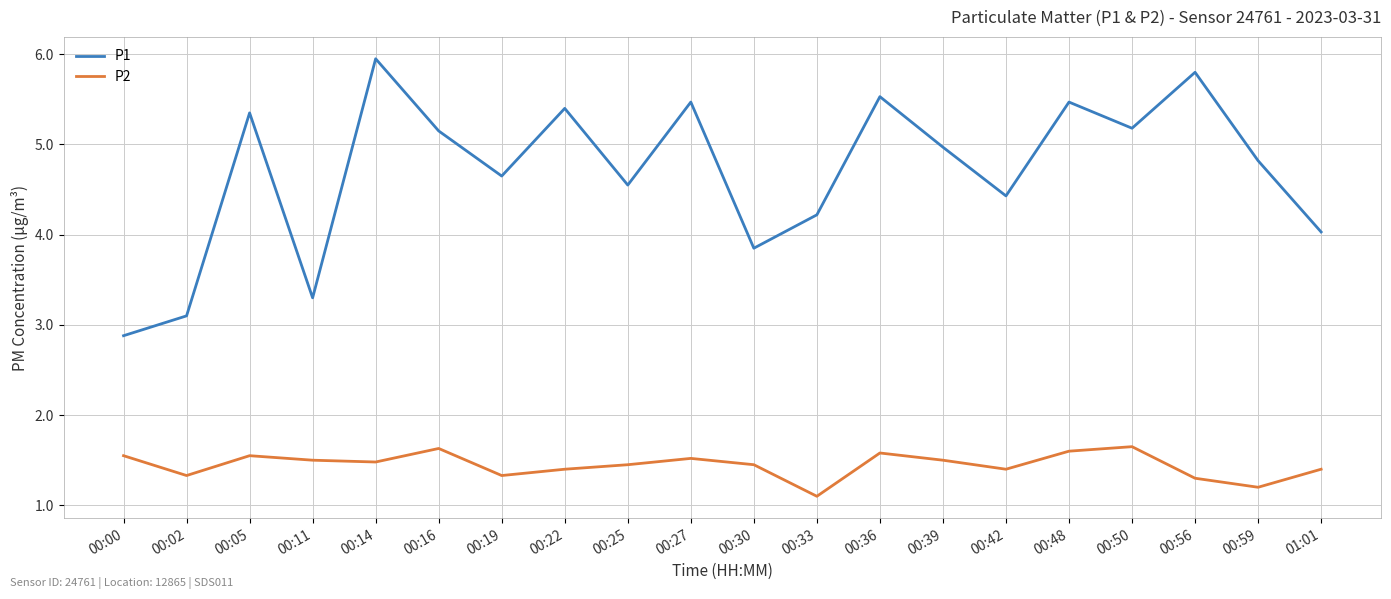

At which category is the sum across all series the highest?

00:14